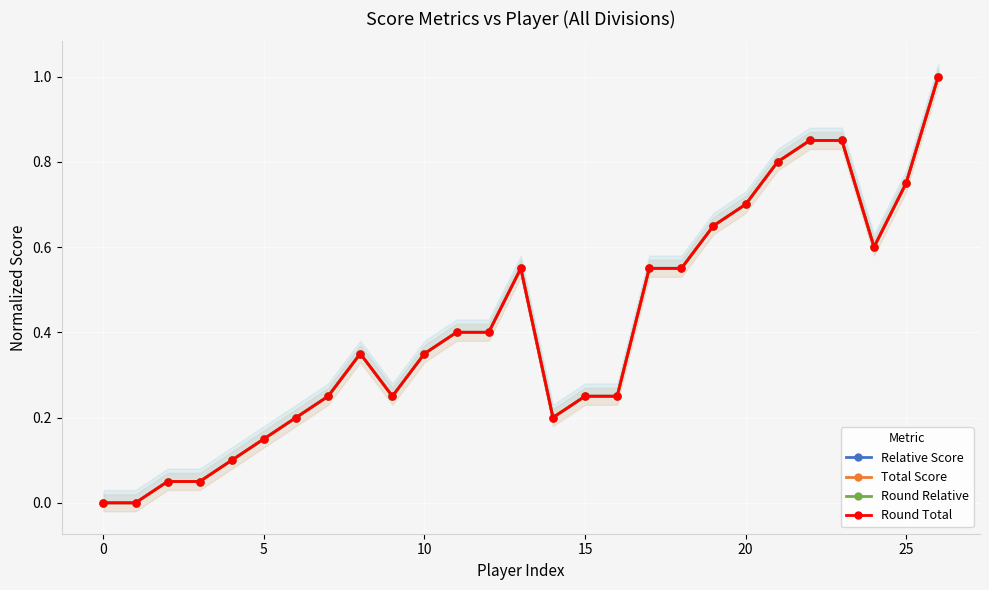

What is the average value of the Relative Score series?

0.4